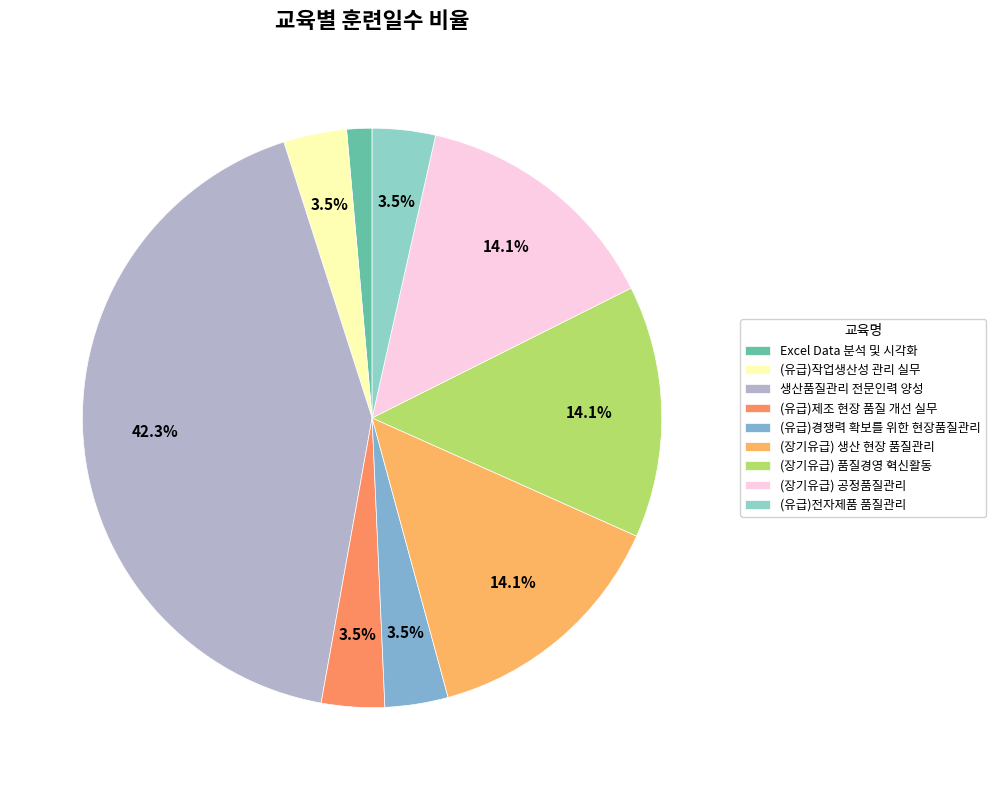

Approximately how many times larger is the value at (유급)경쟁력 확보를 위한 현장품질관리 compared to (유급)제조 현장 품질 개선 실무?

1.0